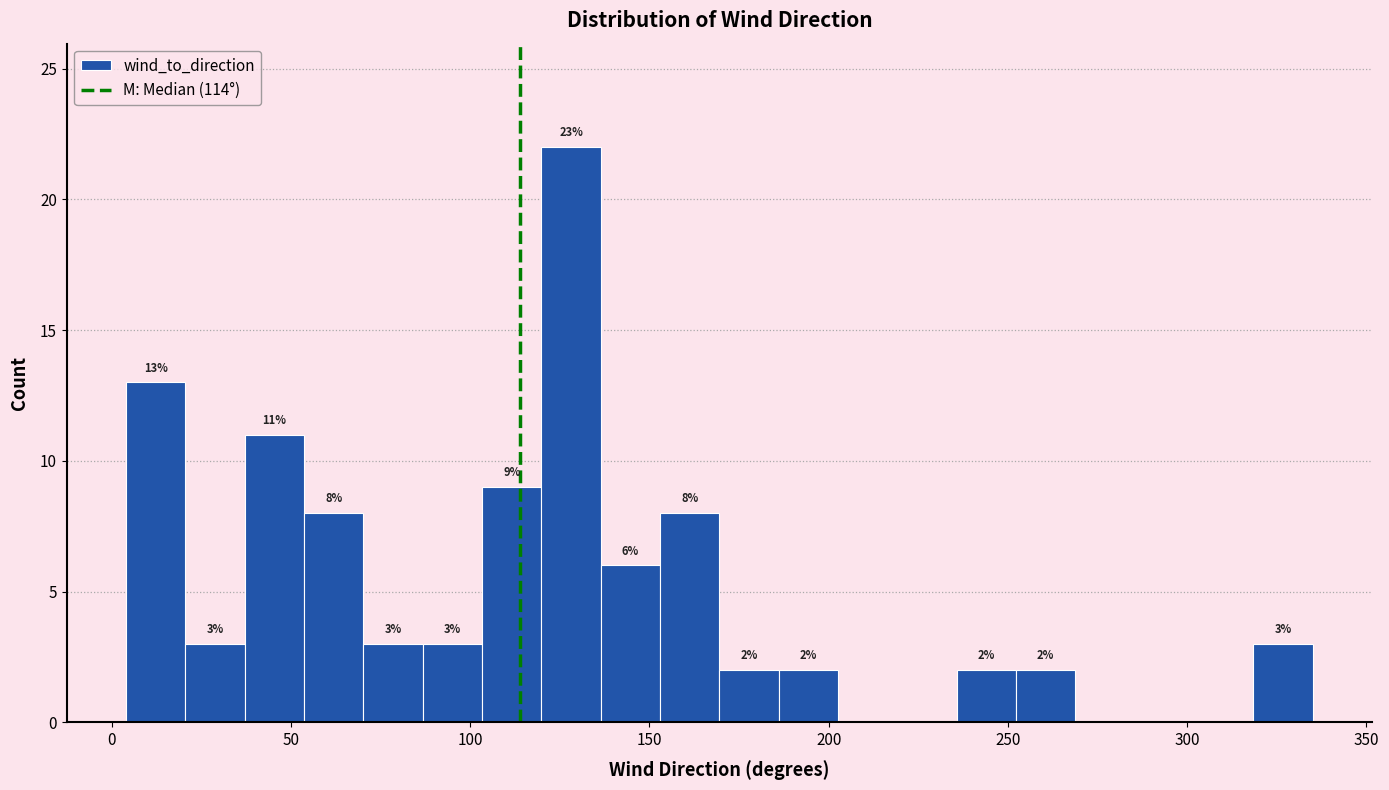

Around what value on the x-axis is the tallest bar? Give the approximate position of its centre, as read against the axis.

130